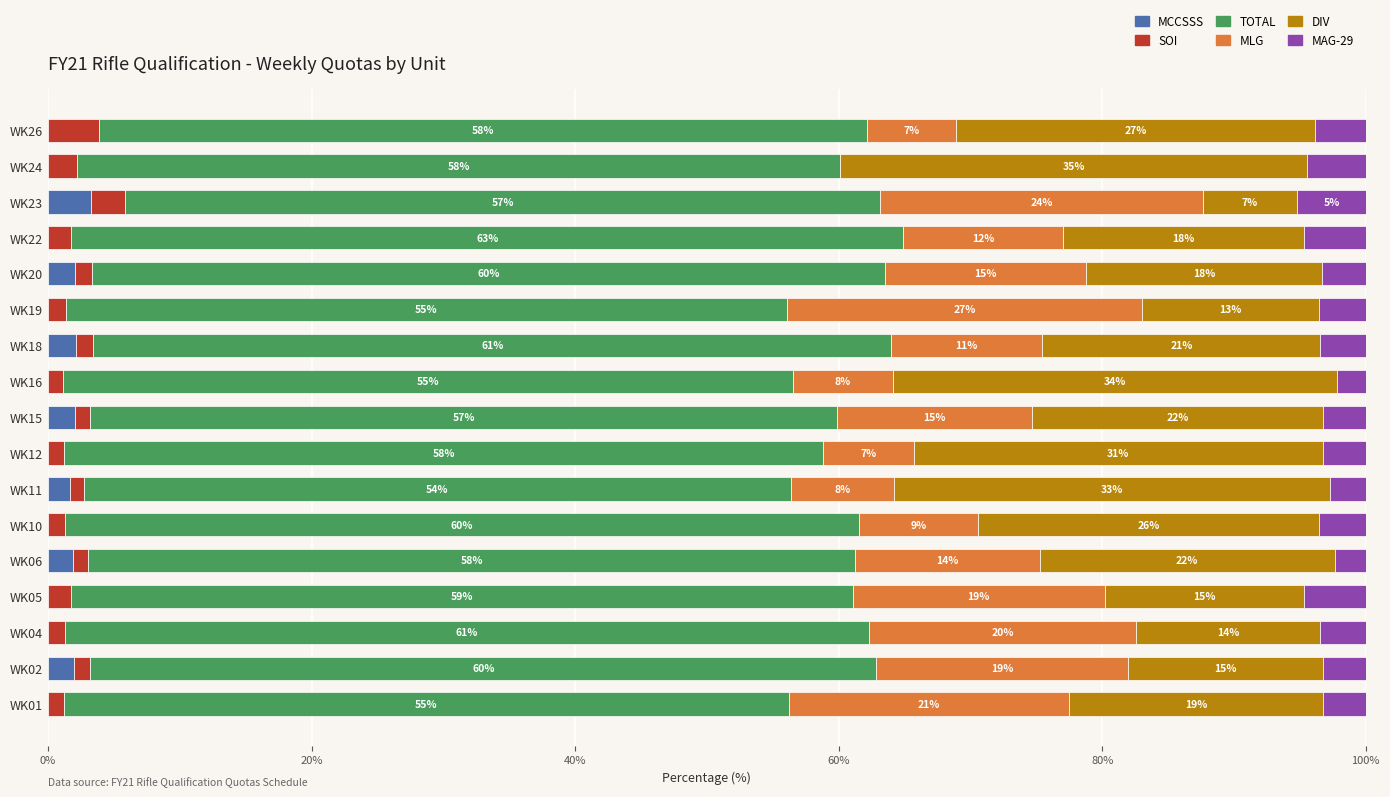

What is the total value across all series at WK19?

100.0